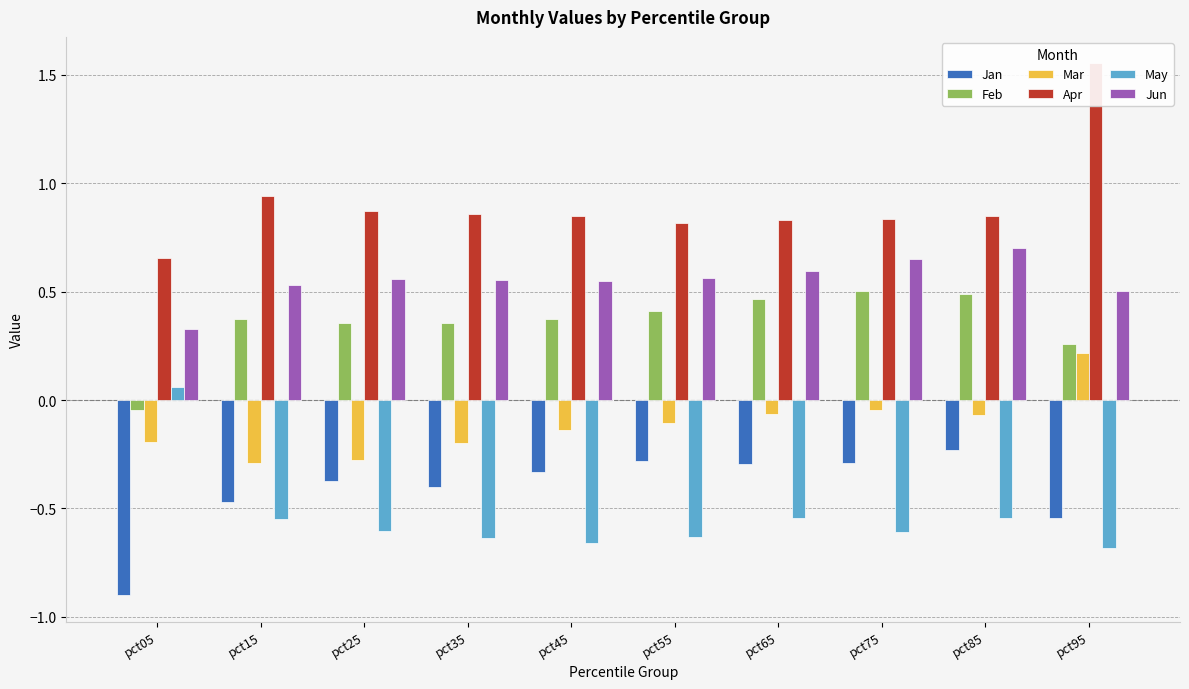

What is the sum of the Feb values at pct05 and pct35?

0.3